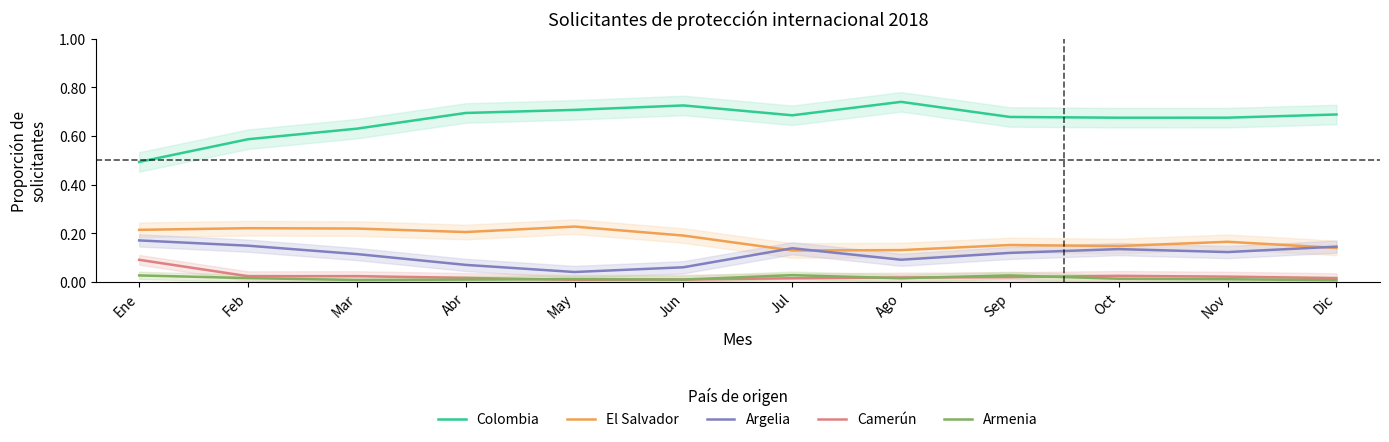

At how many categories does at least one series exceed 0?

12